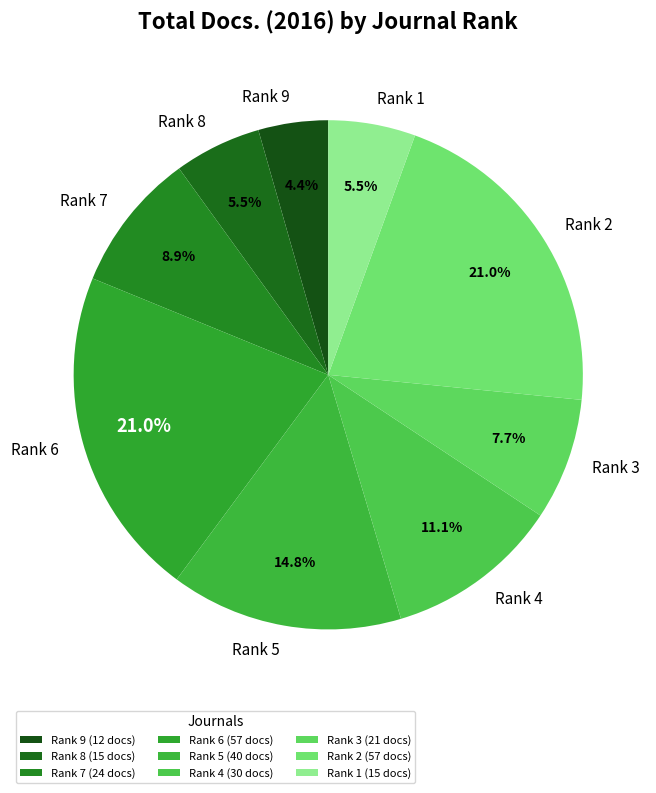

To the nearest percent, what percentage of the pie is Rank 5?

15%